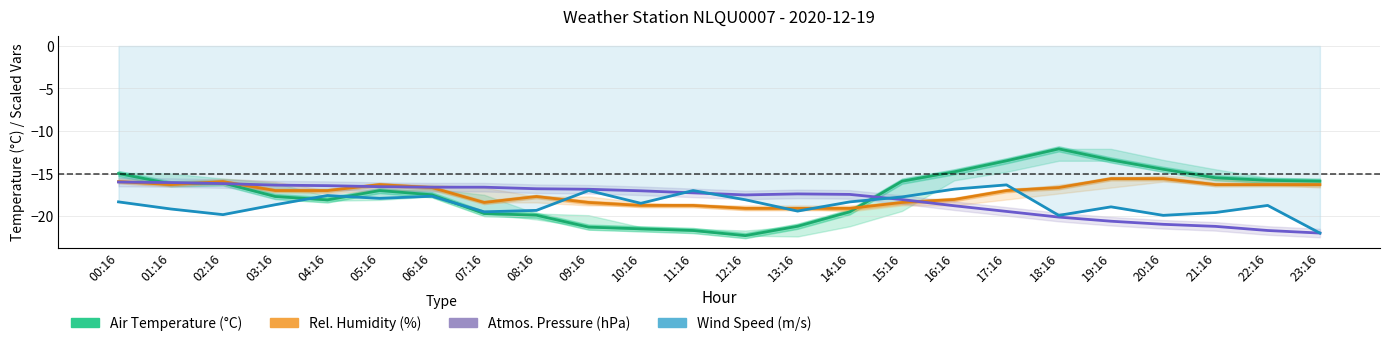

What are all the series names shown in the legend?

Air Temperature (°C), Rel. Humidity (%), Atmos. Pressure (hPa), Wind Speed (m/s)